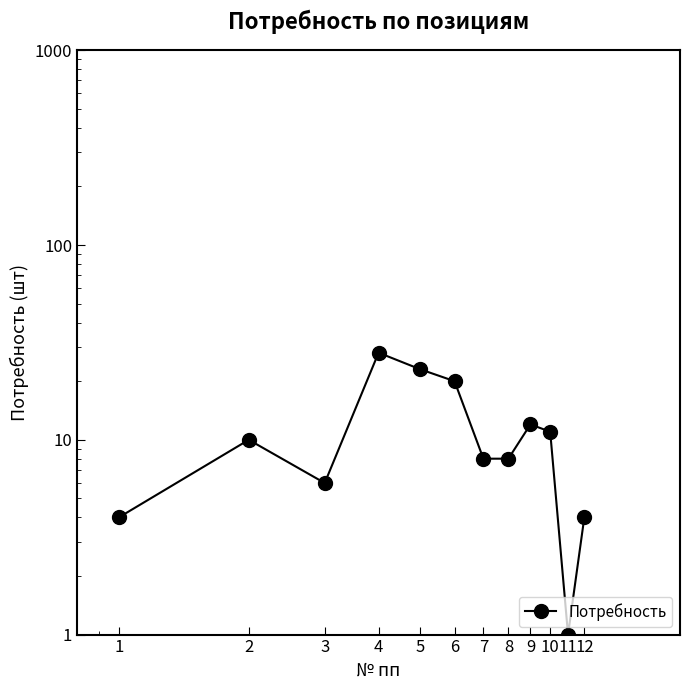

Reading right to left, list all the values displayed in this chart.

12=4	11=1	10=11	9=12	8=8	7=8	6=20	5=23	4=28	3=6	2=10	1=4